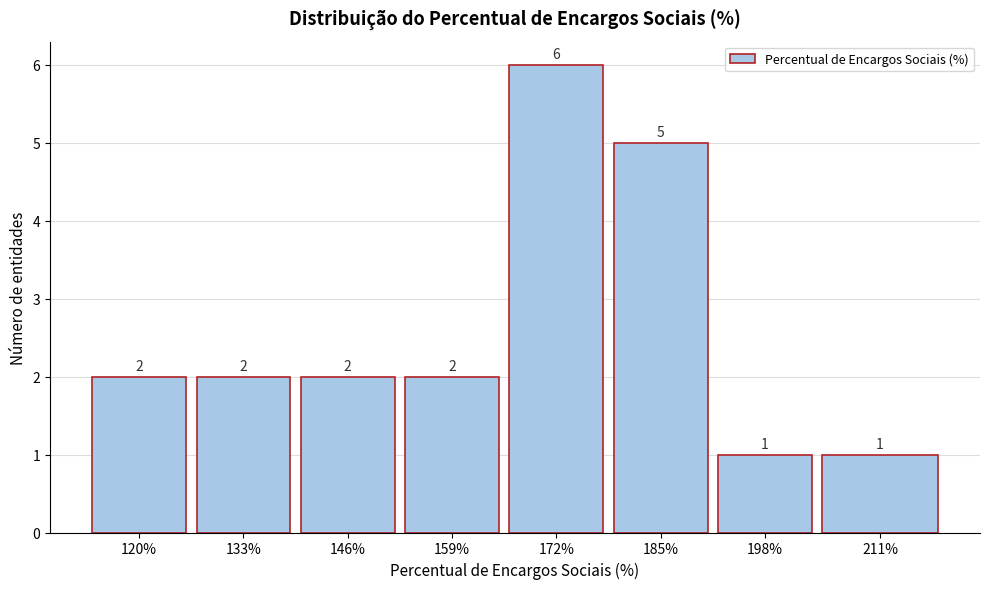

Reading left to right, transcribe all the data shown in this chart.

120%=2	133%=2	146%=2	159%=2	172%=6	185%=5	198%=1	211%=1